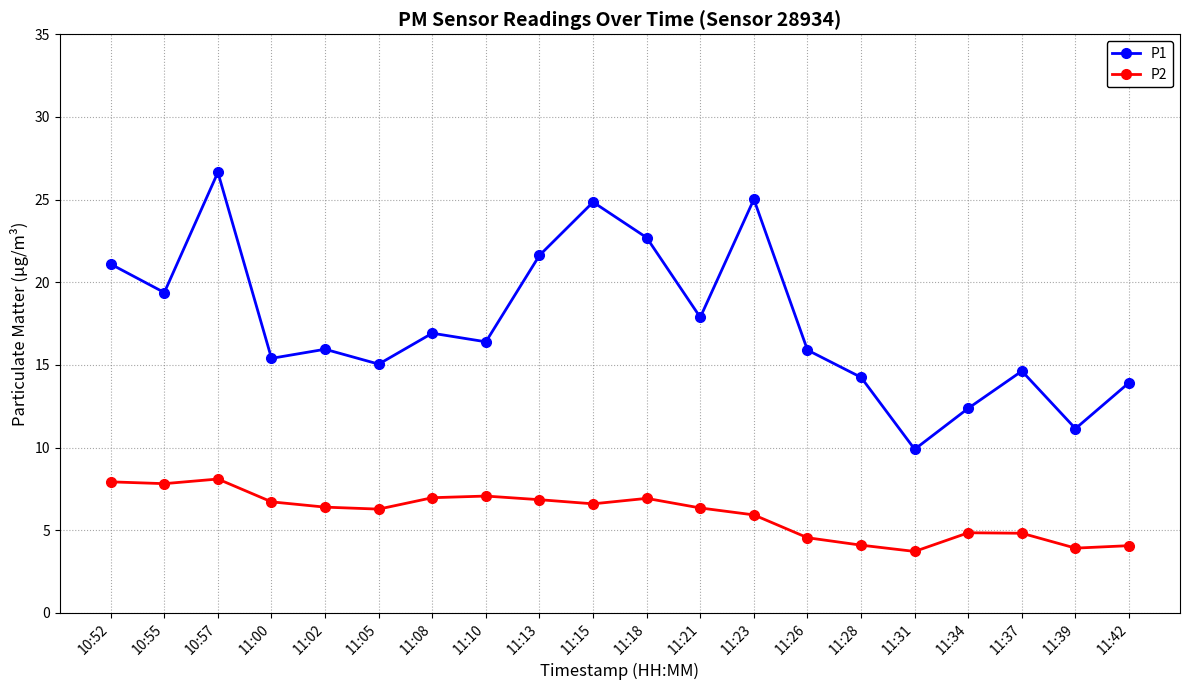

What are all the series names shown in the legend?

P1, P2